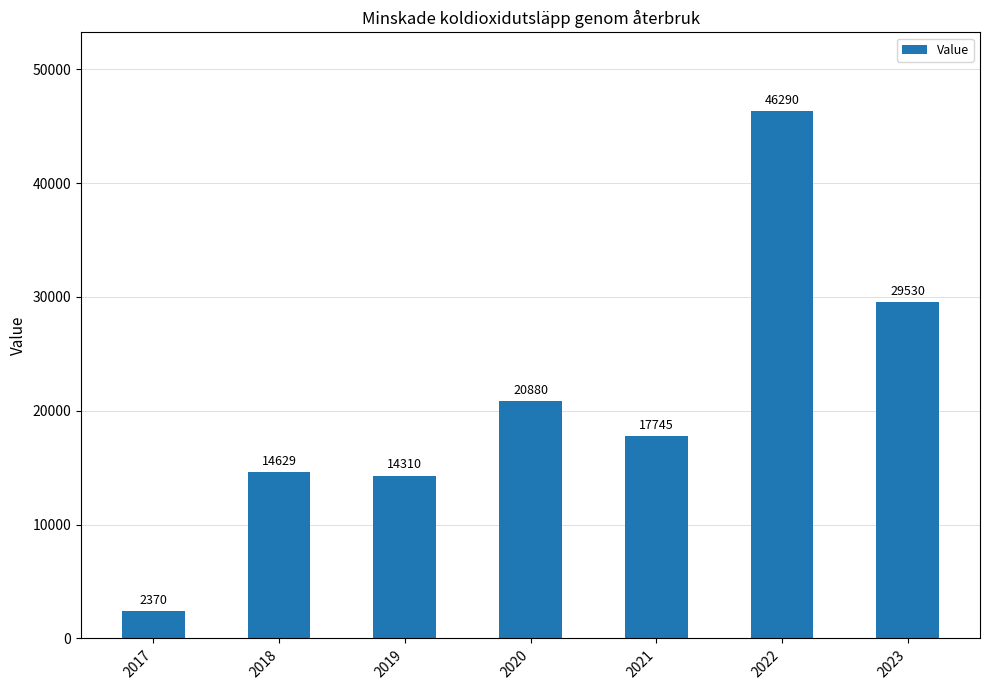

What is the smallest value displayed?

2370